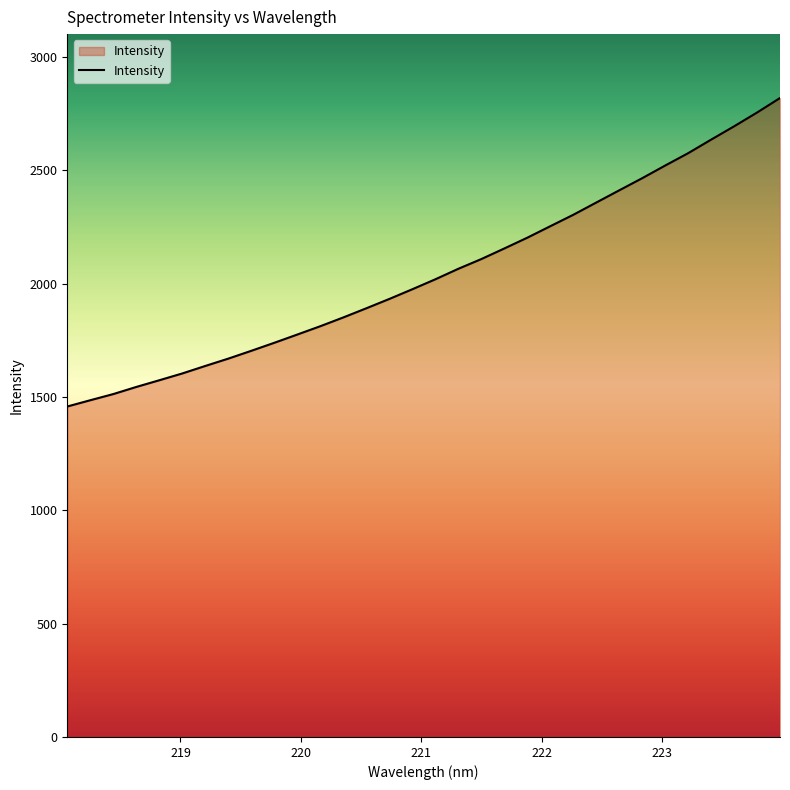

What is the smallest value displayed?

1458.0